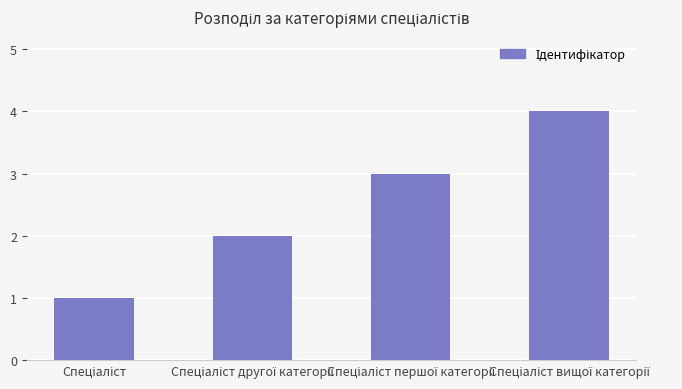

What is the sum of all values?

10